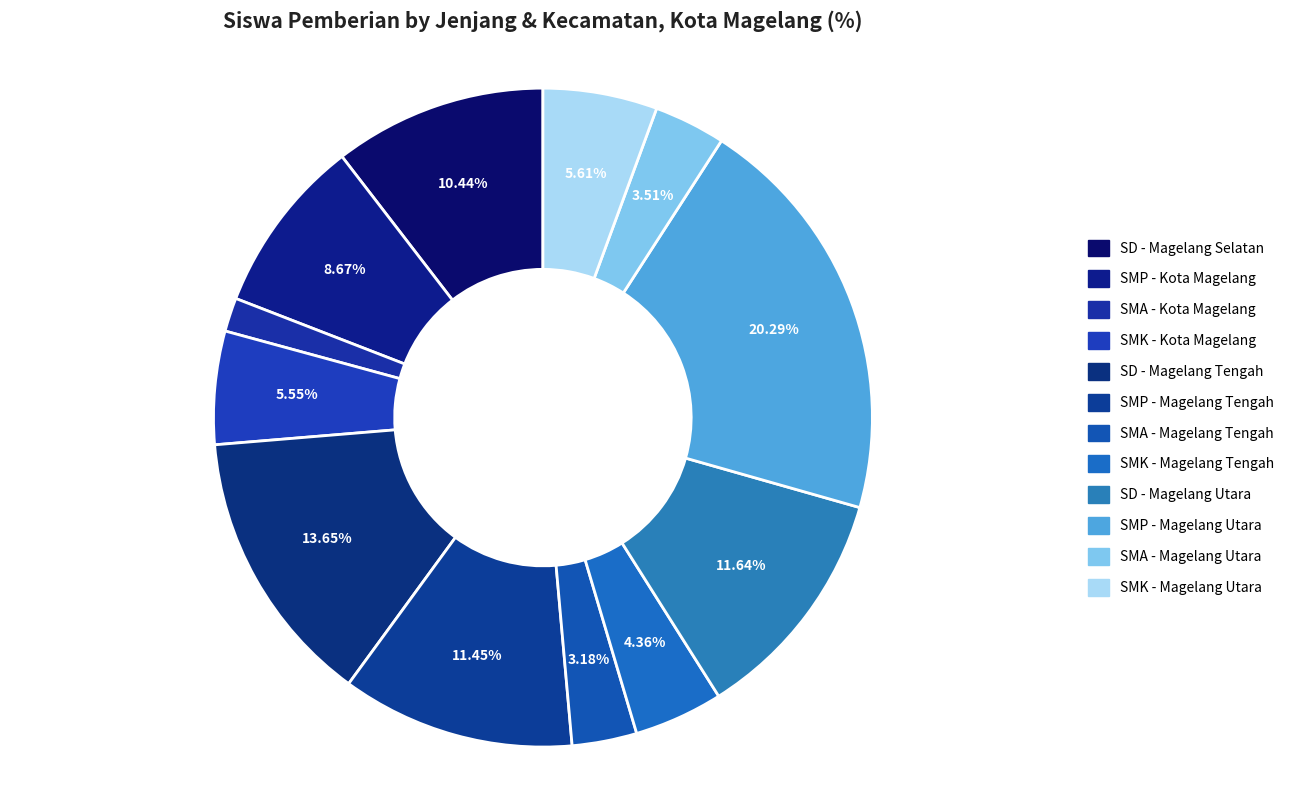

What is the ratio of the value at SMP - Magelang Tengah to the value at SD - Magelang Utara?

1.0